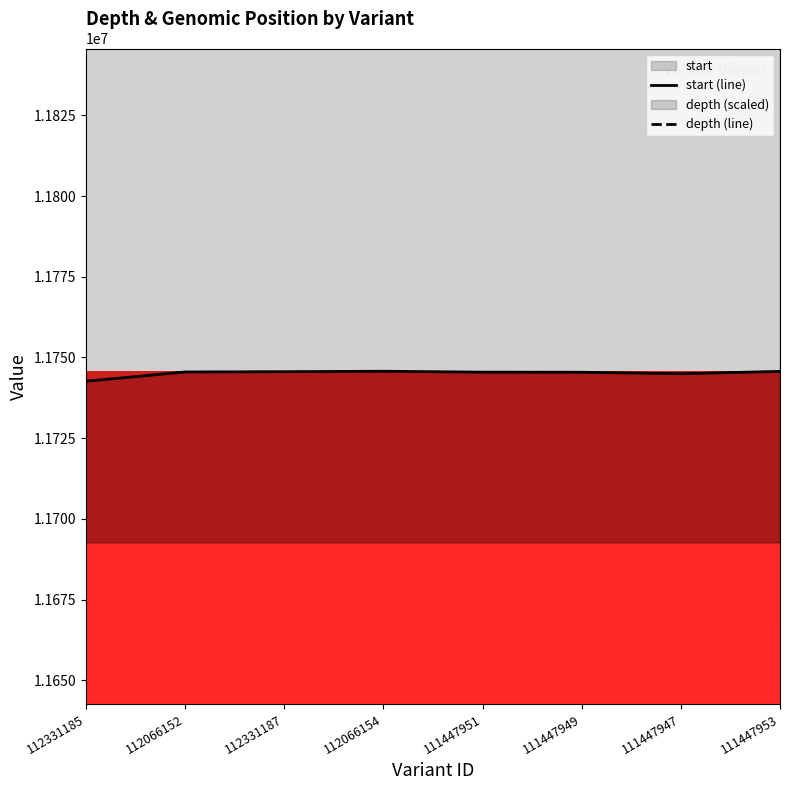

Does the chart display data point markers on the line(s)?

No